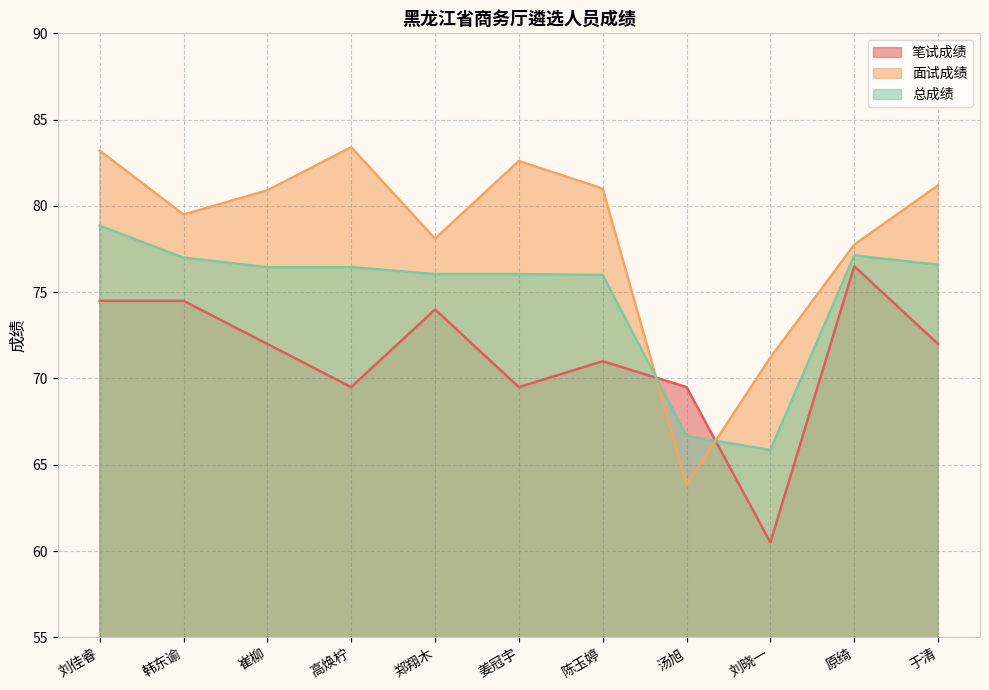

At which label is 笔试成绩 closest to 68?

高焕柠